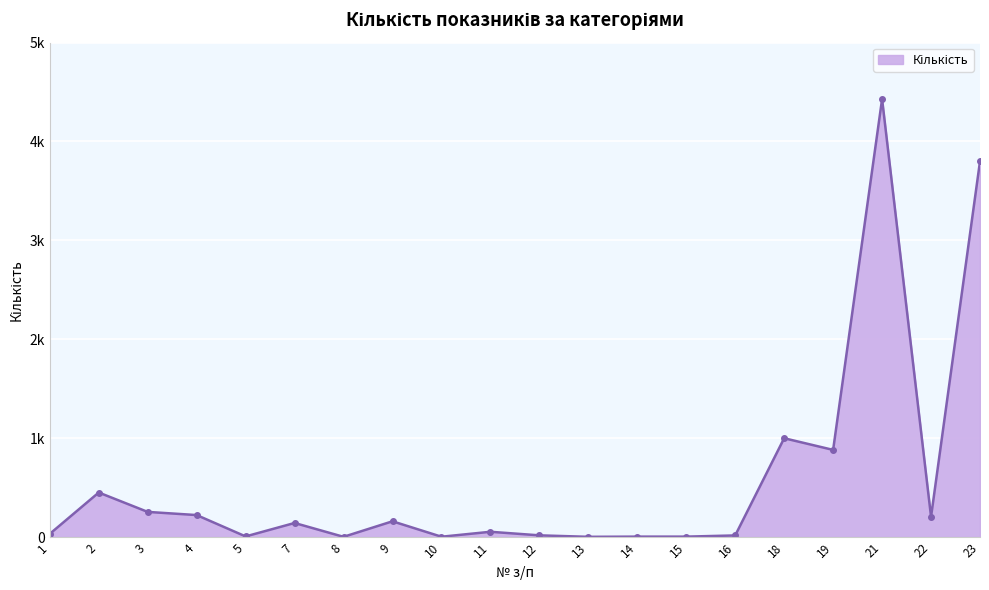

At which label is the value closest to 2215?

18